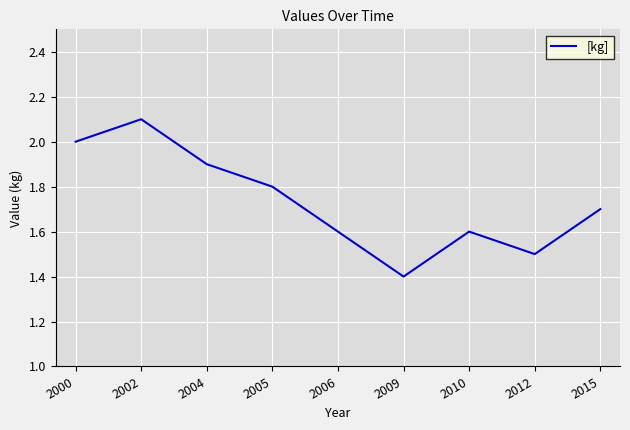

Which category has the highest value across all series?

2002